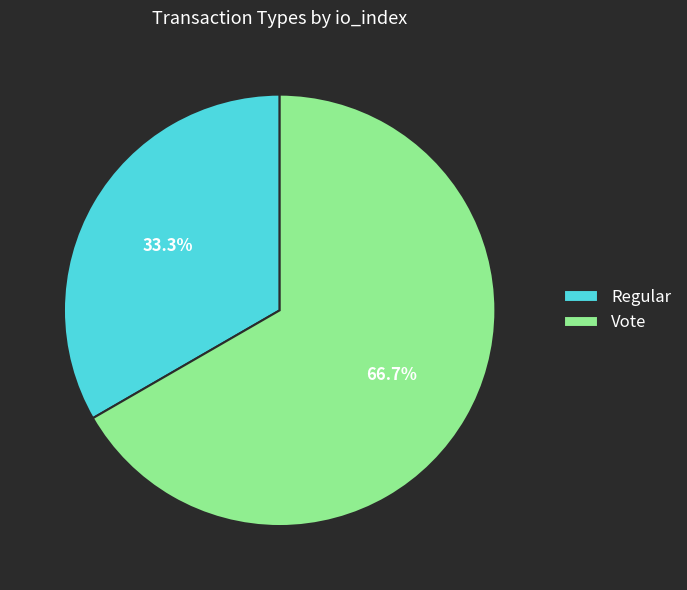

Between Vote and Regular, which is larger?

Vote